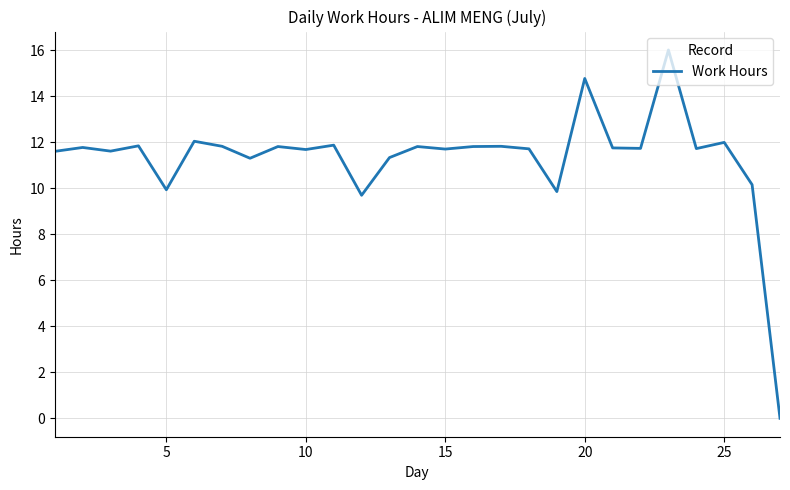

What is the difference between the maximum and minimum values?

16.0